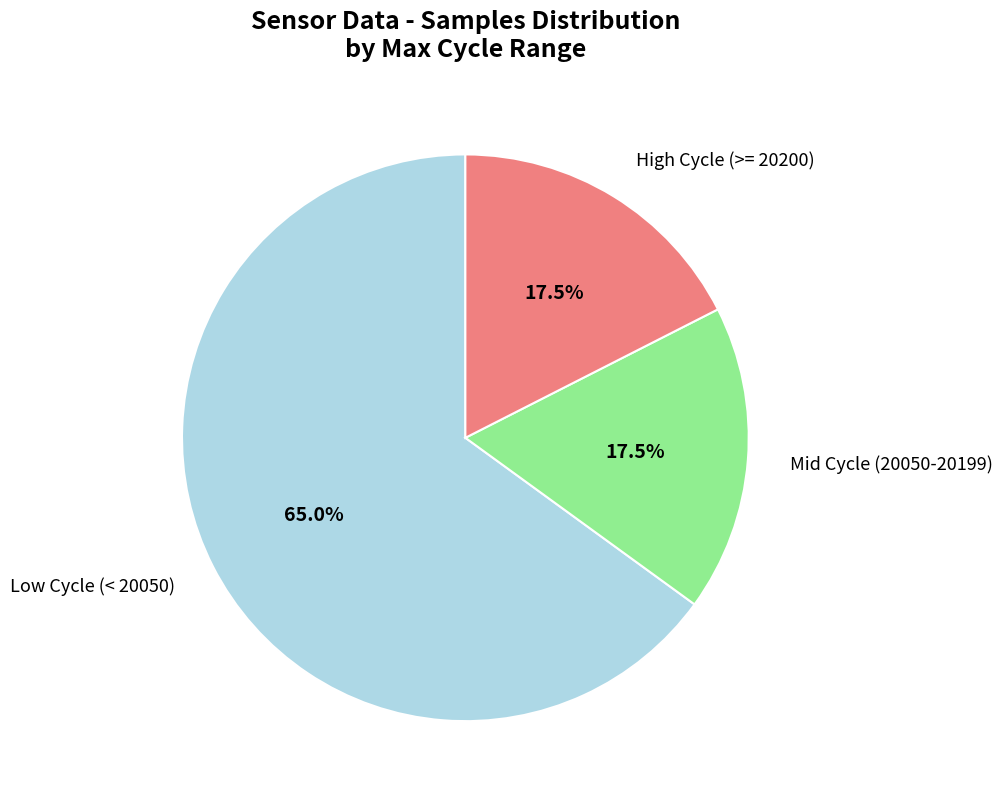

Count the number of slices in the pie.

3